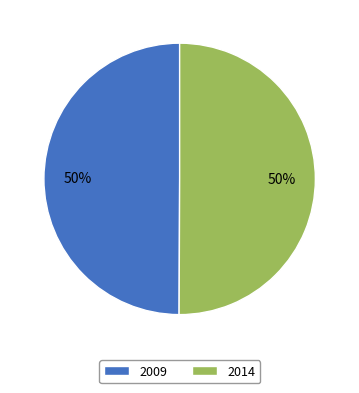

Combined, do 2014 and 2009 account for over 50%?

Yes